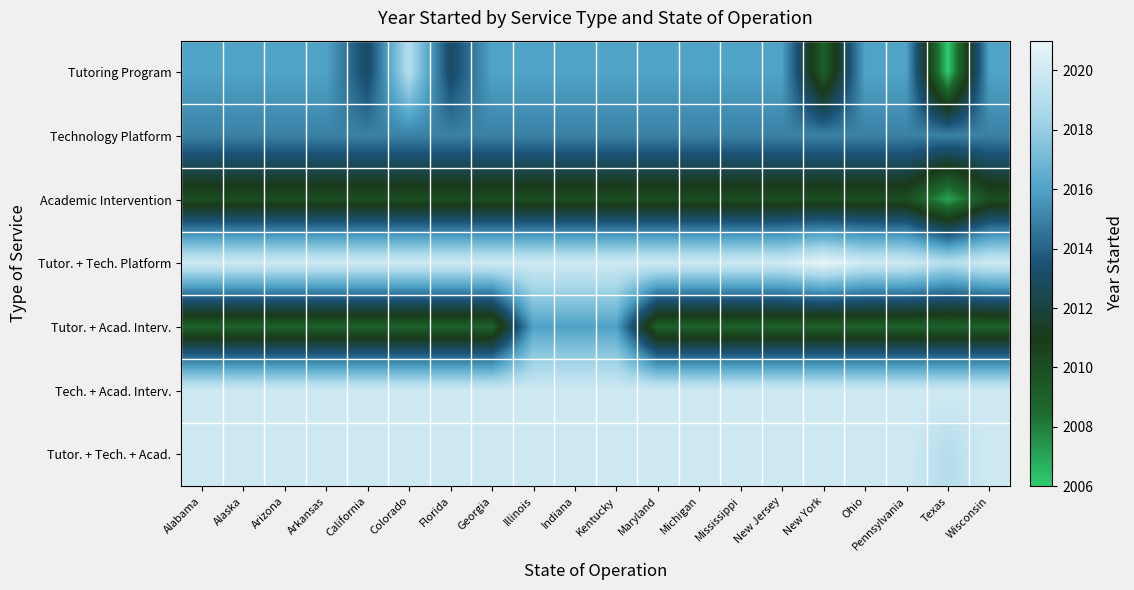

Rank the series by their maximum value, from highest to lowest.

Tutor. + Tech. Platform, Tech. + Acad. Interv., Tutor. + Tech. + Acad., Tutoring Program, Tutor. + Acad. Interv., Technology Platform, Academic Intervention